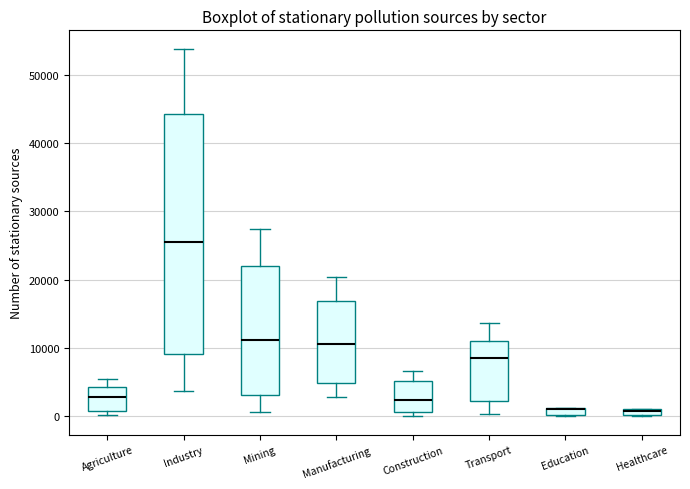

Where does the median line of the box for Agriculture sit on the y-axis? The values are not printed on the chart, so give them approximately, as read against the axis.

3000